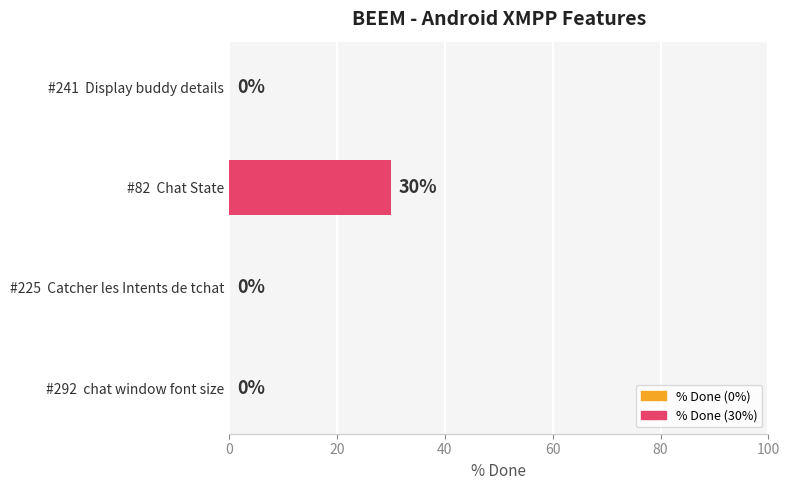

What is the maximum value shown in the chart?

30